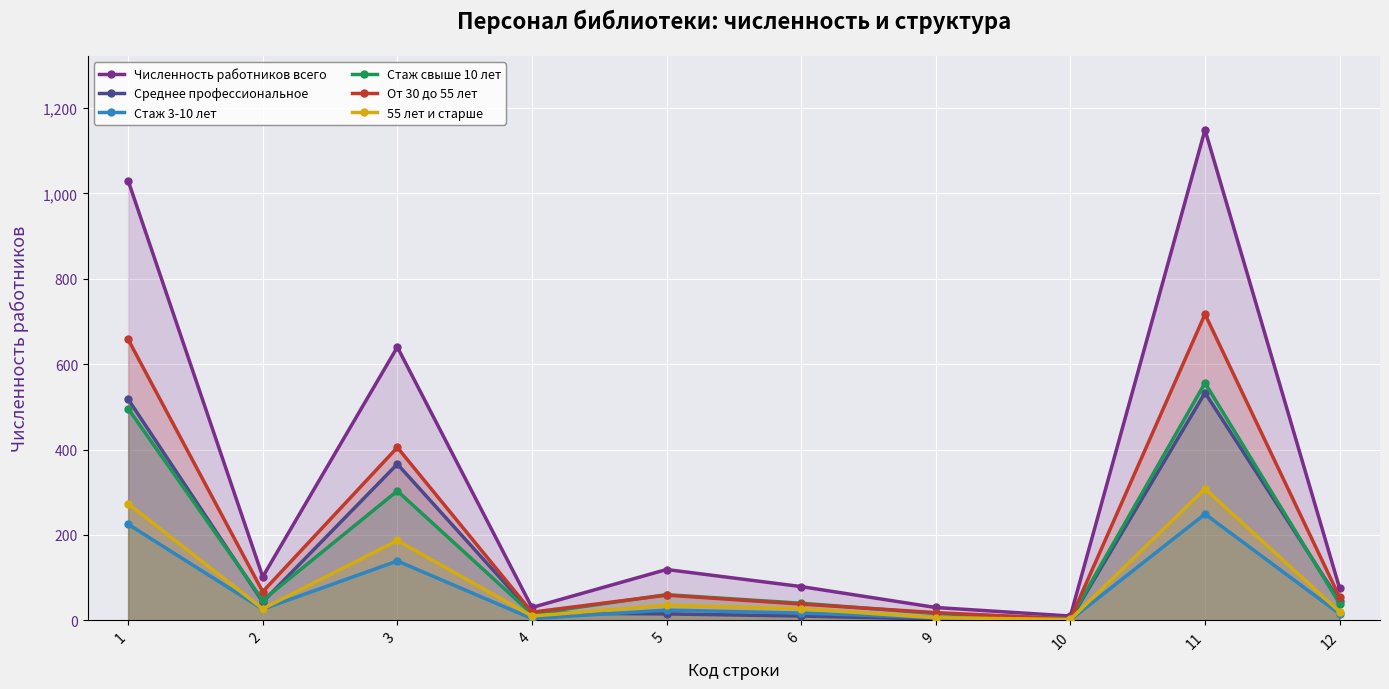

How many data points in Численность работников всего are above 102?

4